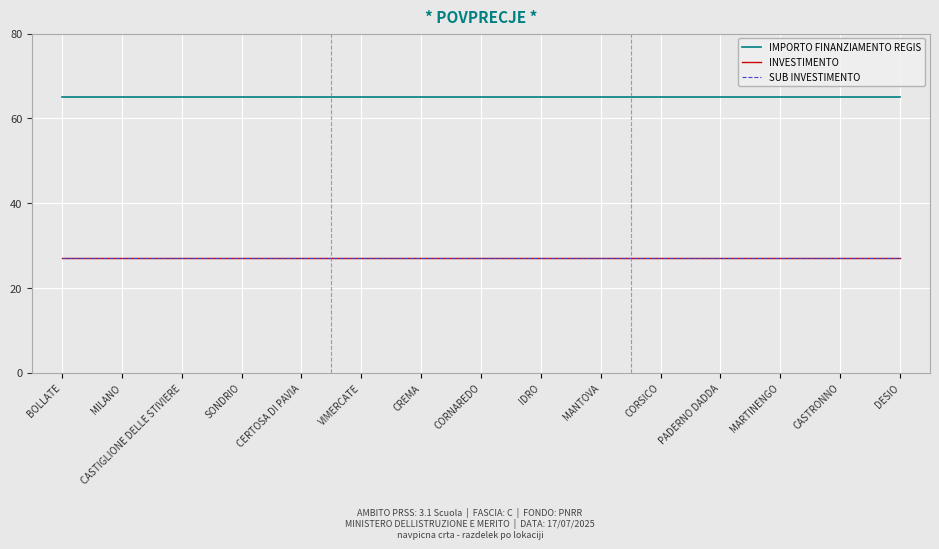

Is this an area chart (filled region under the line)?

No